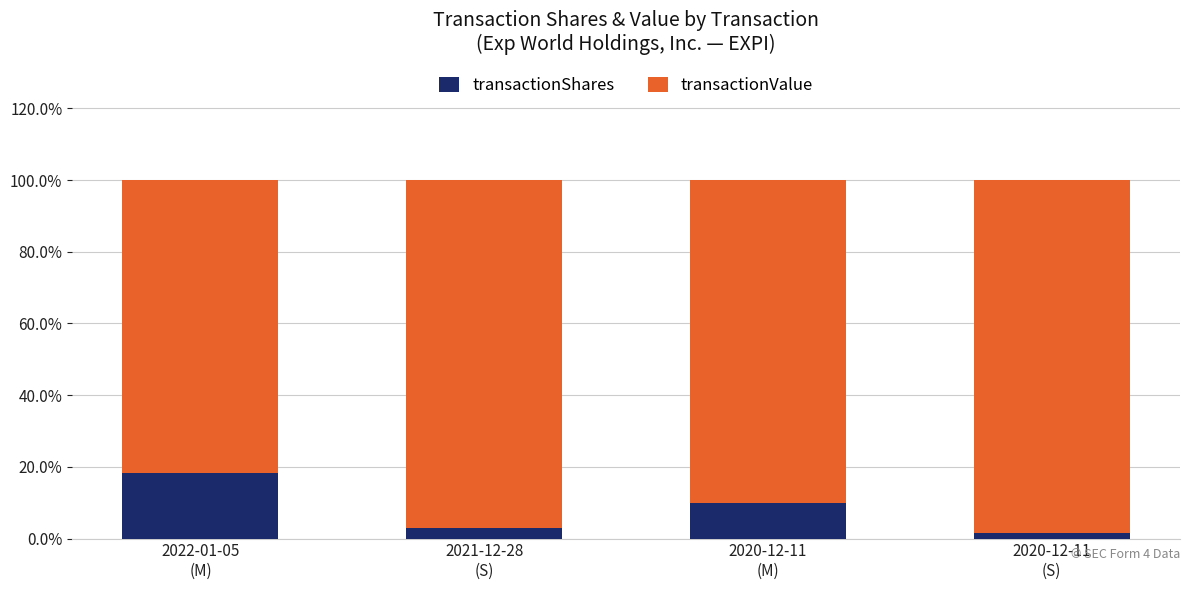

What is the difference between the maximum and minimum values in the transactionShares series?

16.7